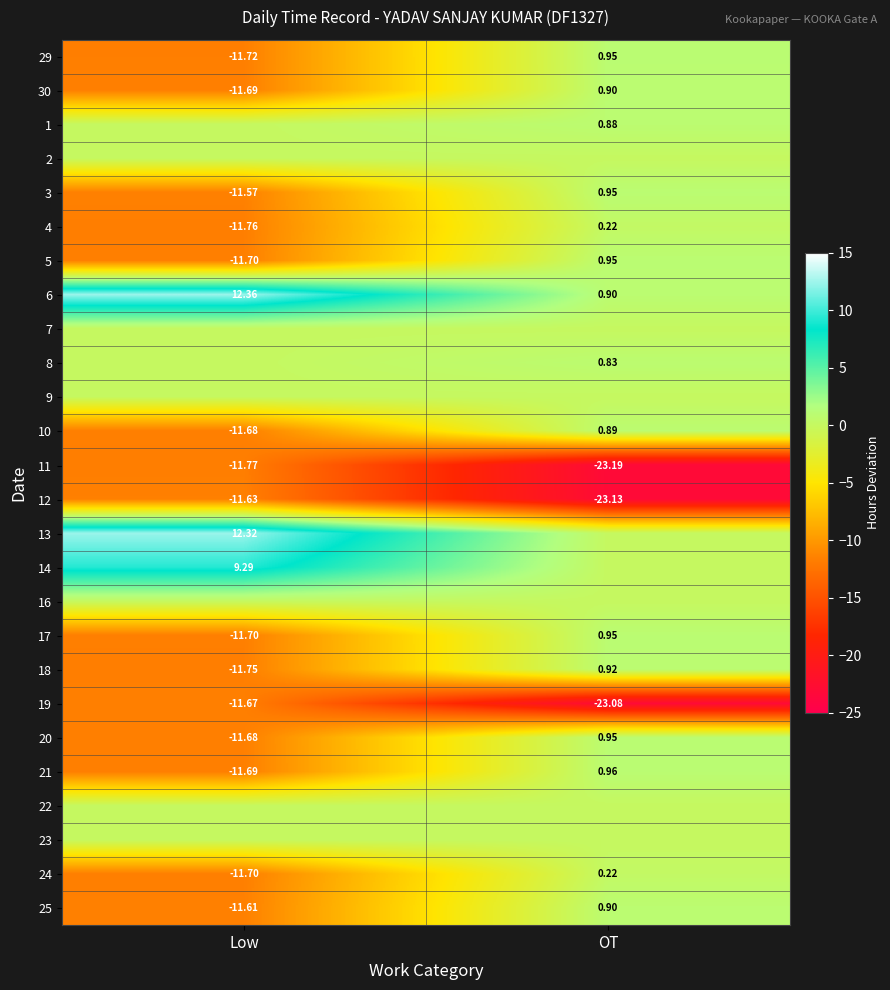

At which label does 11 reach its peak?

Low